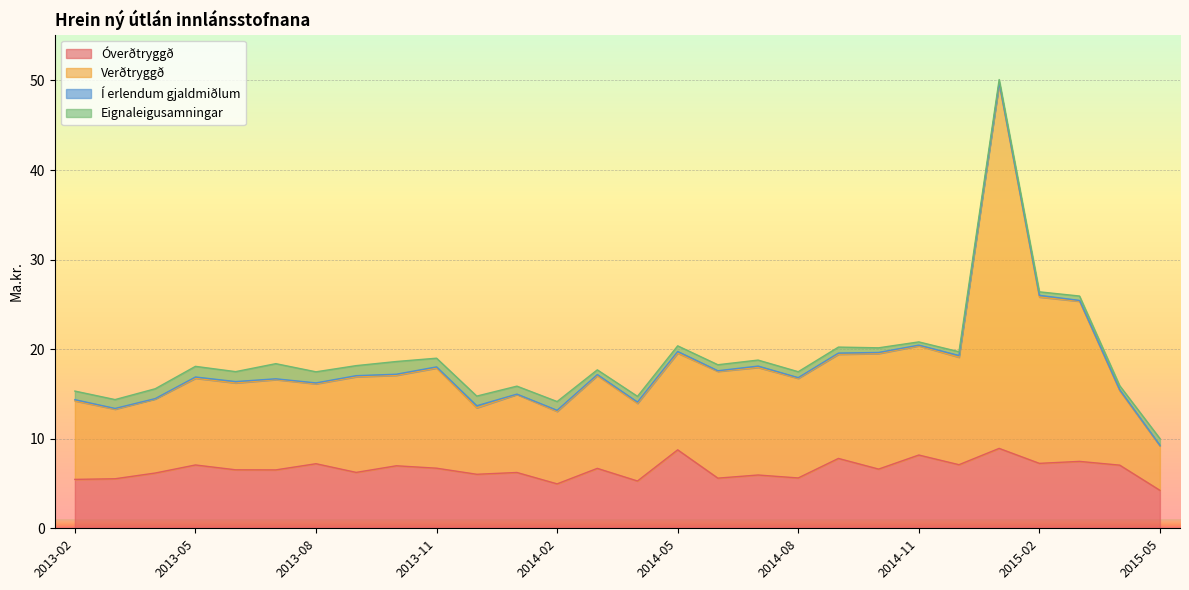

How many values in the Óverðtryggð series are below 6?

8